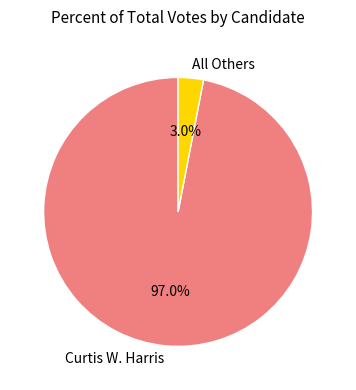

Do Curtis W. Harris and All Others together represent more than half of the pie?

Yes